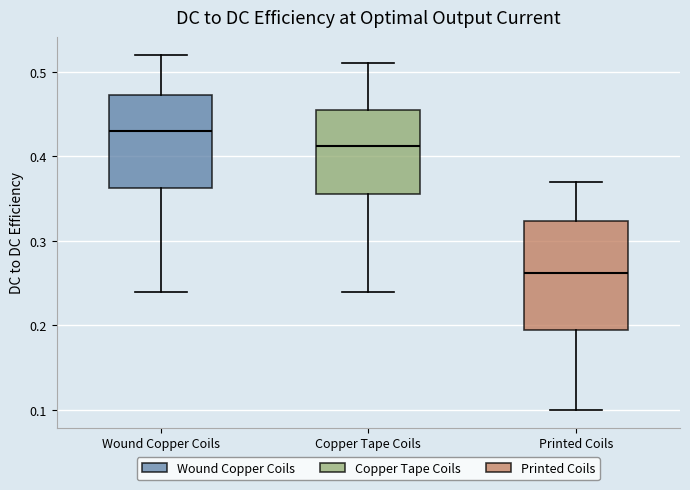

Which box's median line is the highest?

Wound Copper Coils